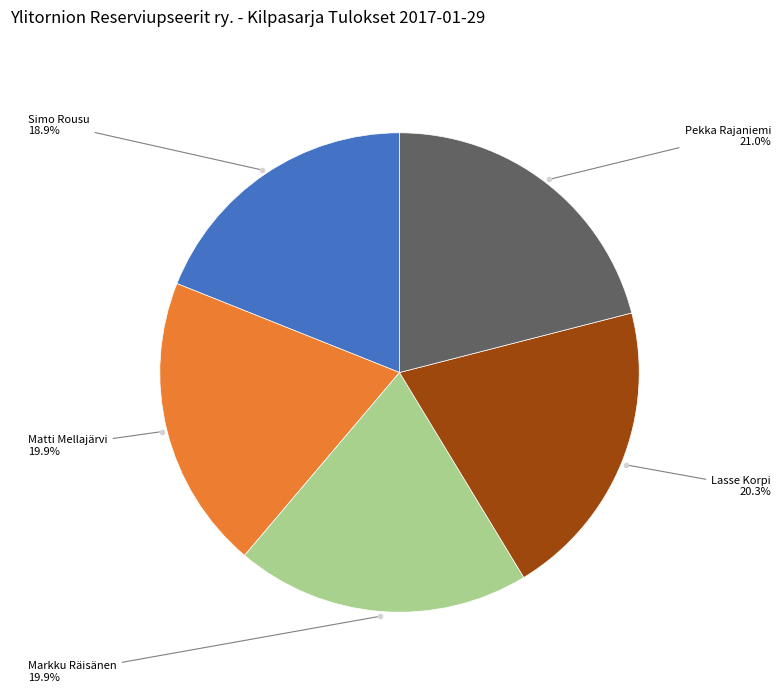

Does any single category account for the majority?

No